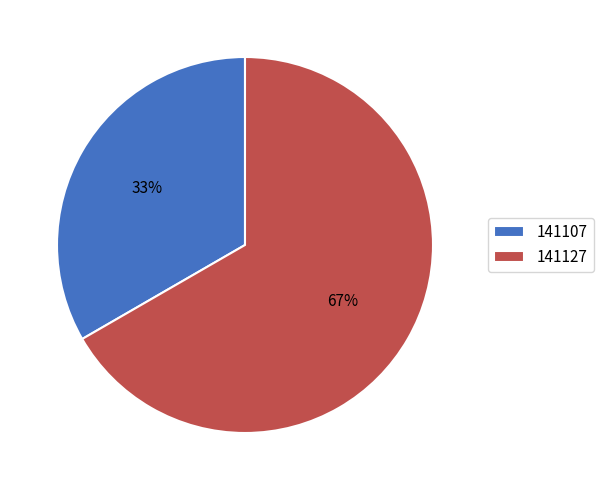

To the nearest percent, what percentage of the pie is 141127?

67%